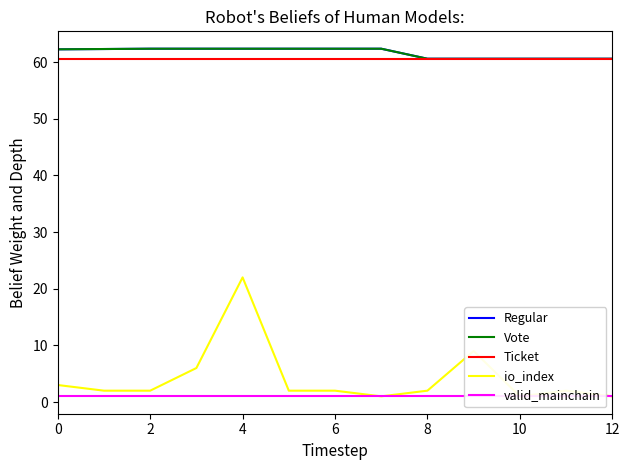

What is the value of the Regular point at the 6th from the left?

62.4